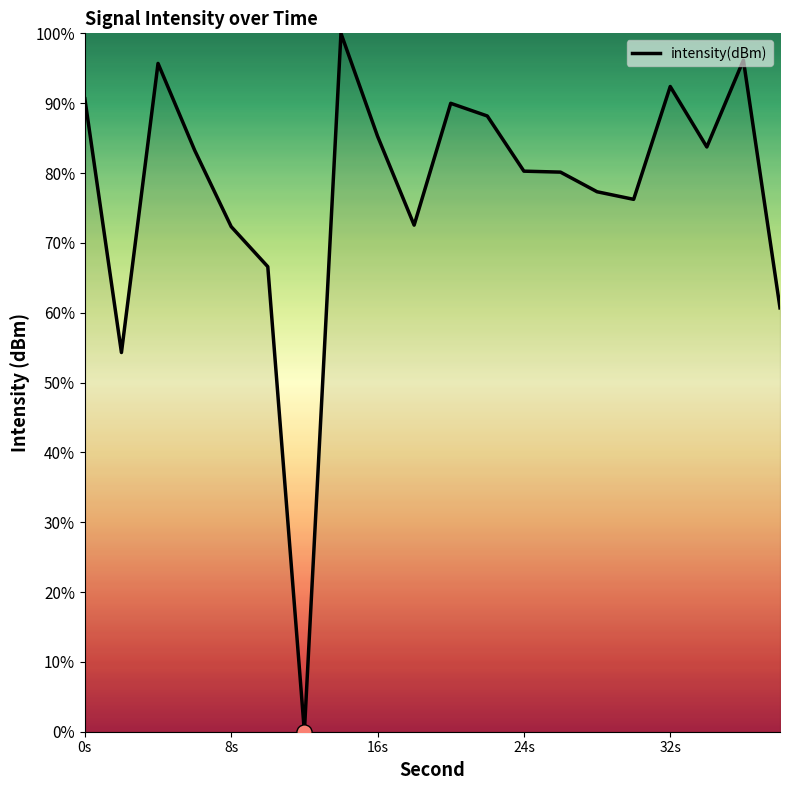

What is the maximum value shown in the chart?

100.0